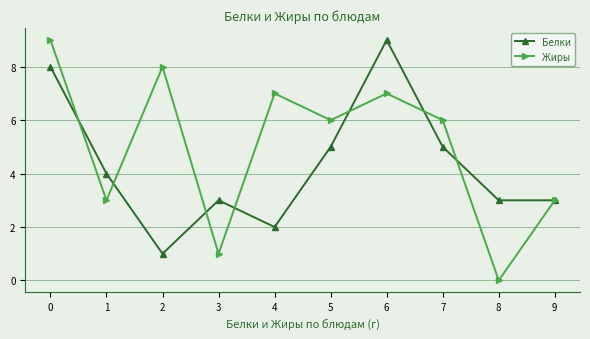

How many distinct data groups are displayed?

2